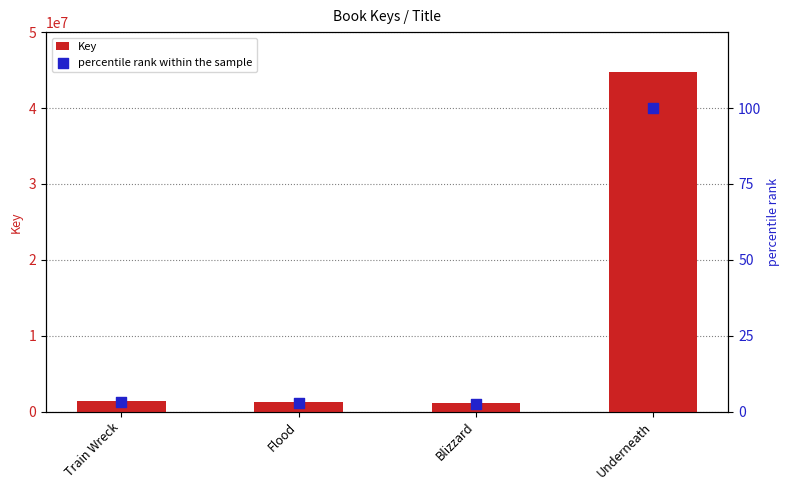

Which series contains the lowest Y value?

percentile rank within the sample